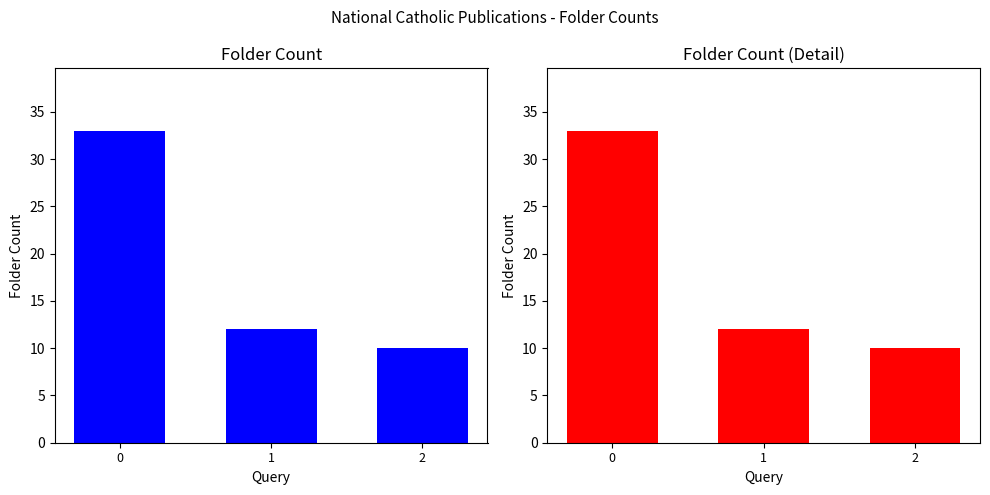

Is it true that the value at 0 is 33?

True